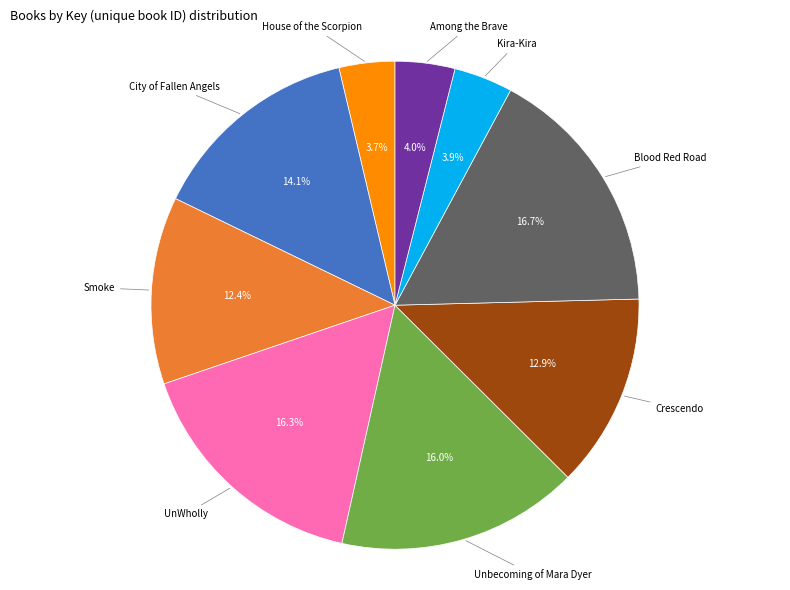

Between UnWholly and Crescendo, which is larger?

UnWholly